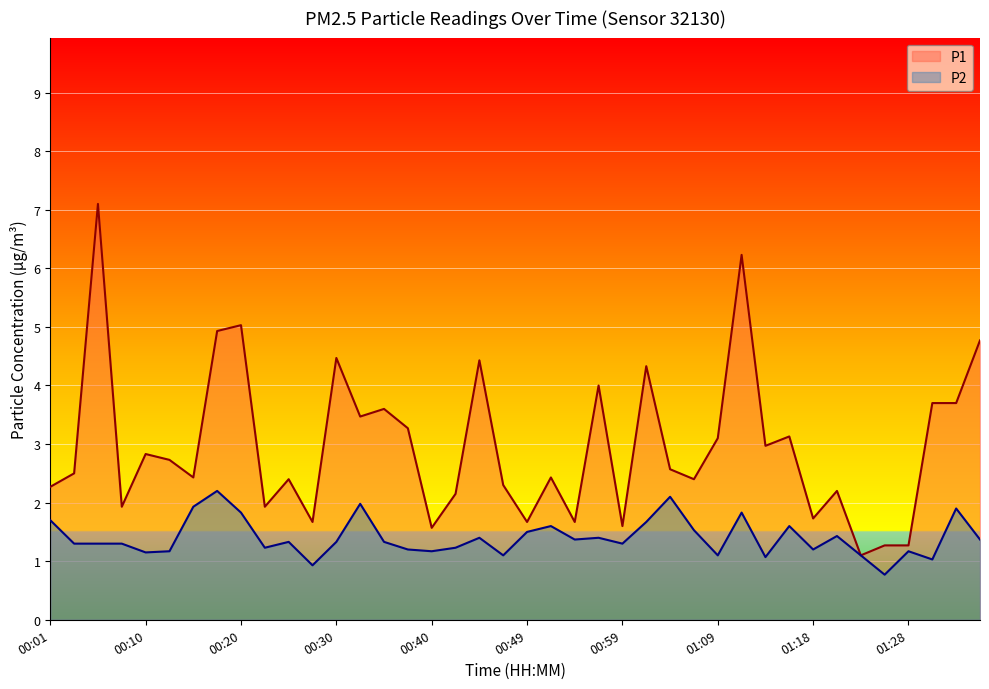

What position from the right is 01:01?

15